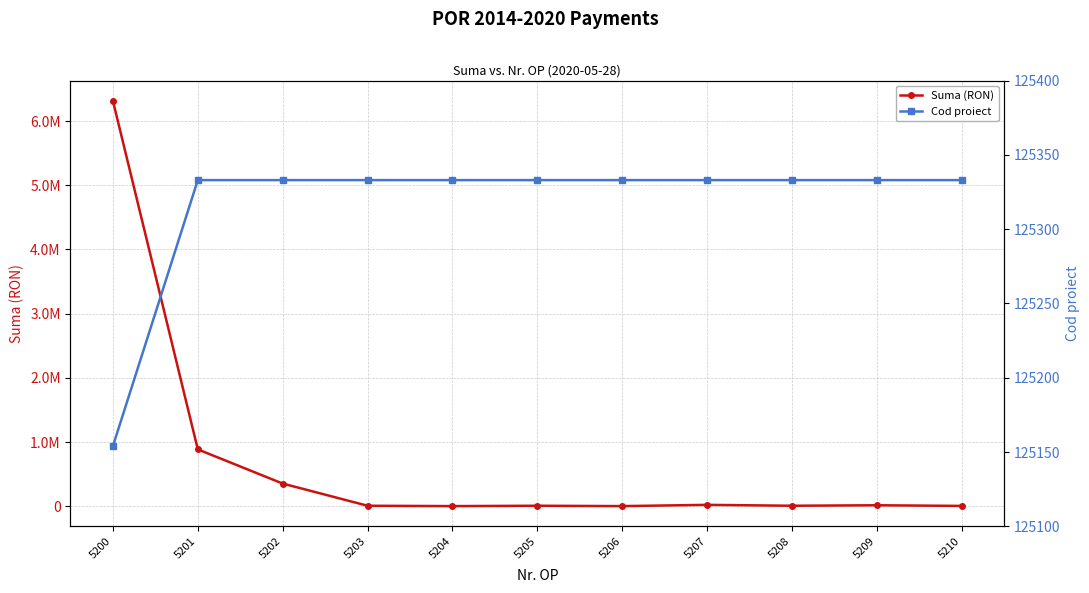

What are all the series names shown in the legend?

Suma (RON), Cod proiect